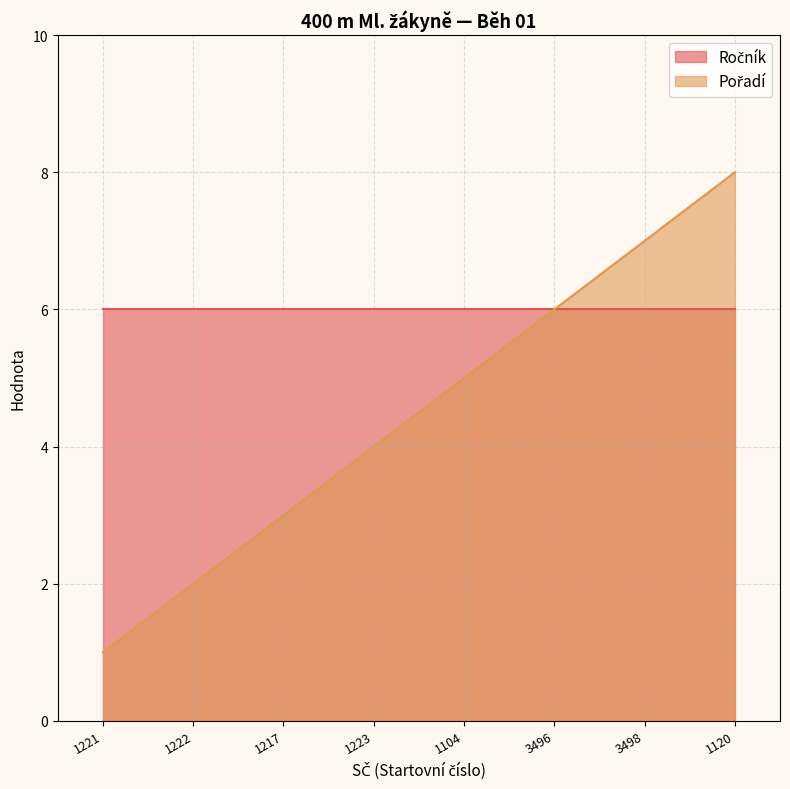

The value at 1221 is 1. True or false?

True